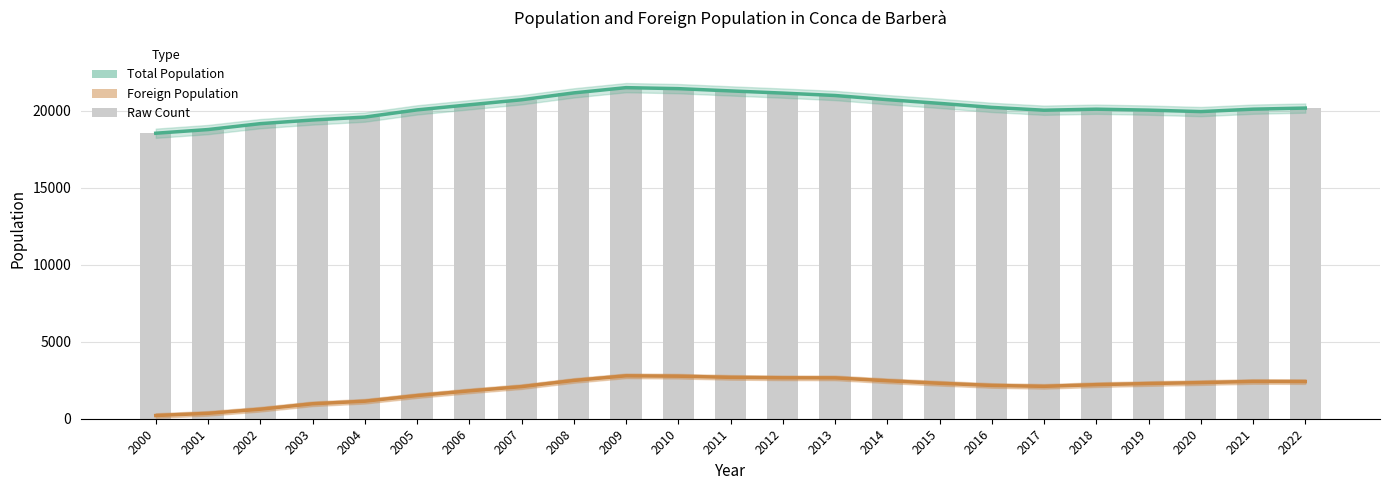

Reading right to left, list all the values displayed in this chart.

Total Population: 20176	20104	19947	20042	20103	20036	20220	20482	20723	20992	21148	21290	21437	21502	21161	20714	20388	20057	19589	19401	19163	18780	18541
Foreign Population: 2412	2420	2346	2285	2212	2103	2162	2303	2466	2654	2658	2687	2763	2787	2486	2084	1809	1502	1137	971	618	350	208